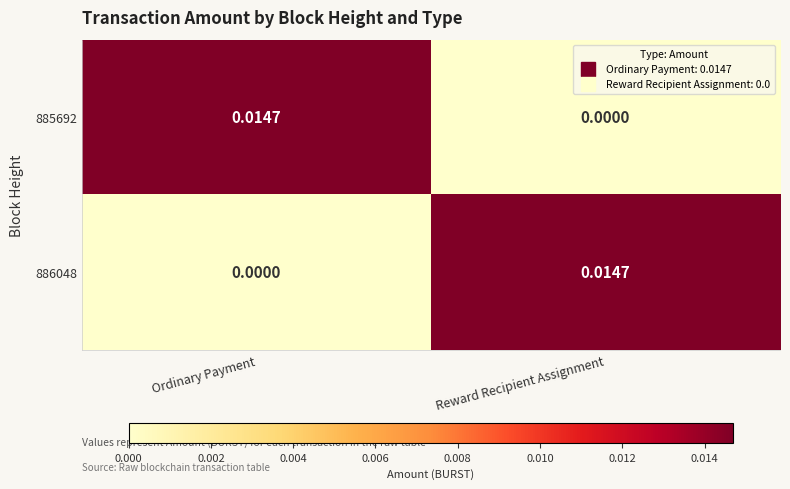

Is the value of 885692 at Ordinary Payment greater than the value of 886048 at Ordinary Payment?

Yes